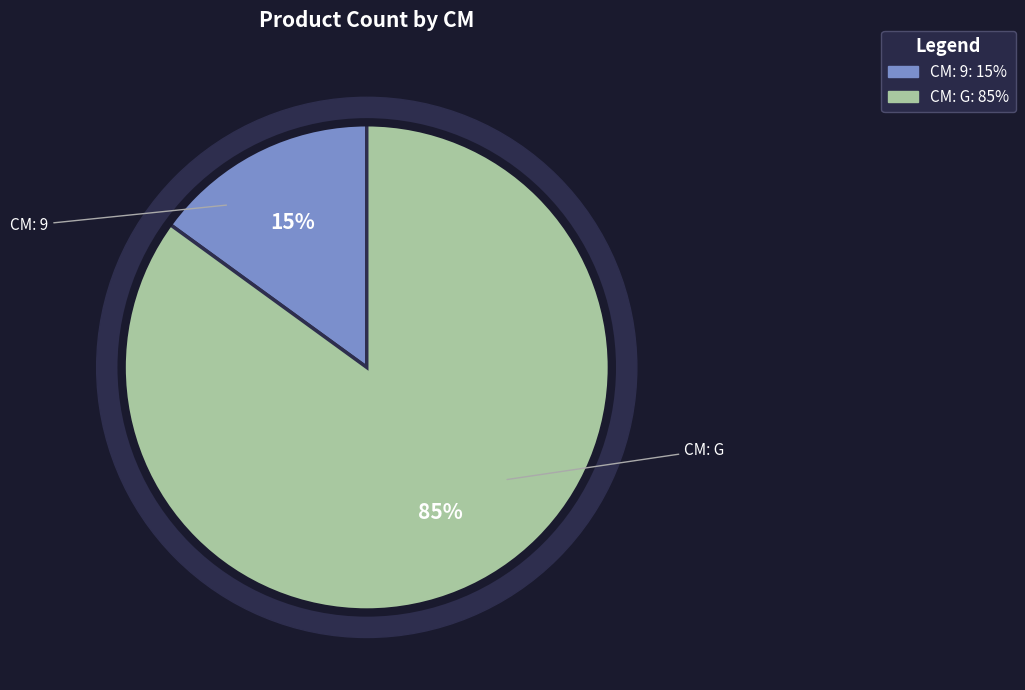

What is the smallest slice in the pie chart?

9